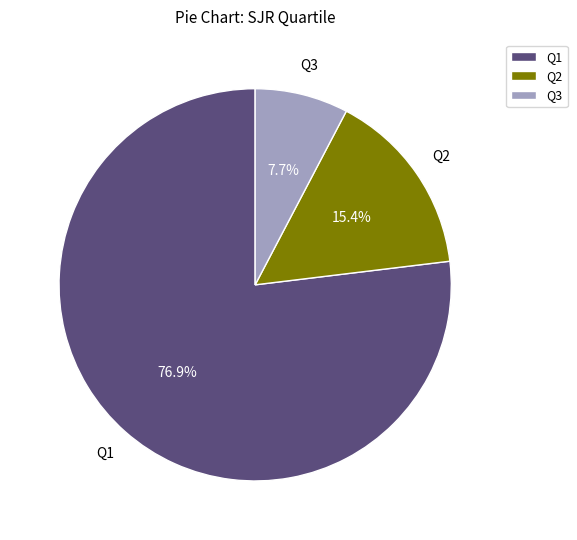

How many slices are in this pie chart?

3